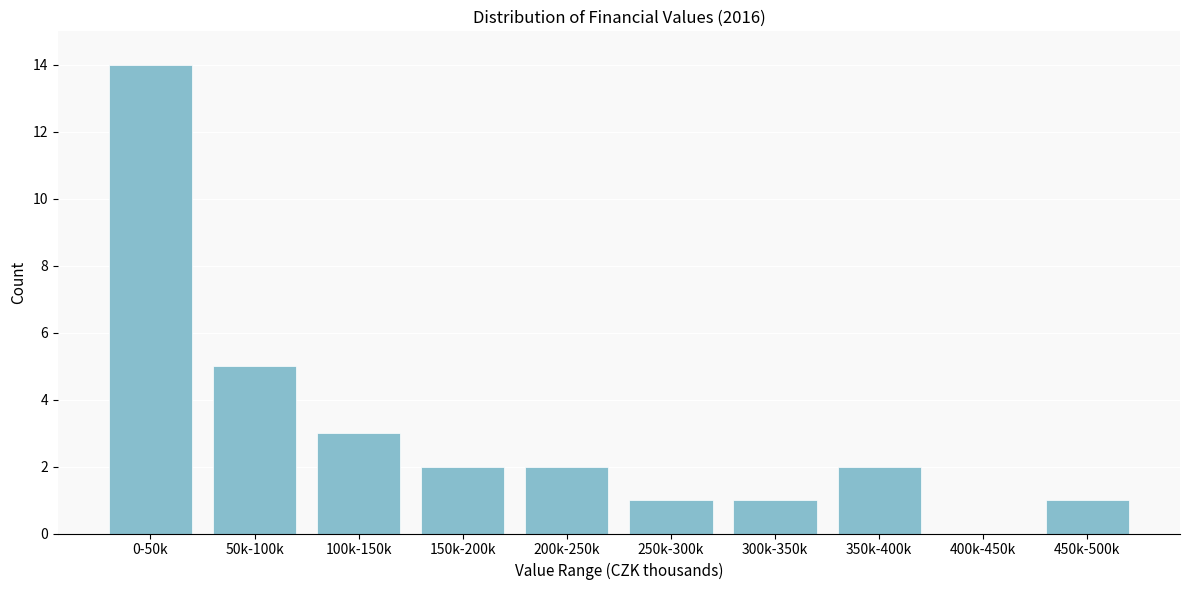

Reading left to right, transcribe all the data shown in this chart.

0-50k=14	50k-100k=5	100k-150k=3	150k-200k=2	200k-250k=2	250k-300k=1	300k-350k=1	350k-400k=2	400k-450k=0	450k-500k=1